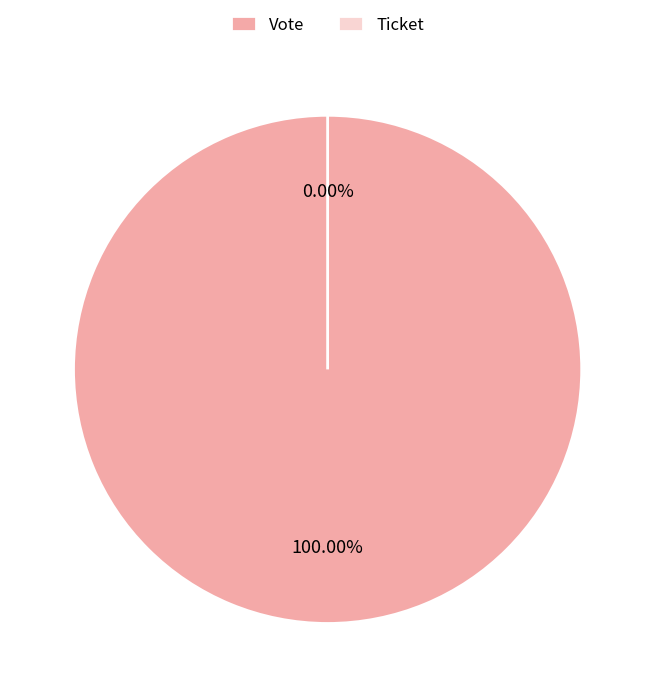

To the nearest percent, what is the average slice percentage?

50%